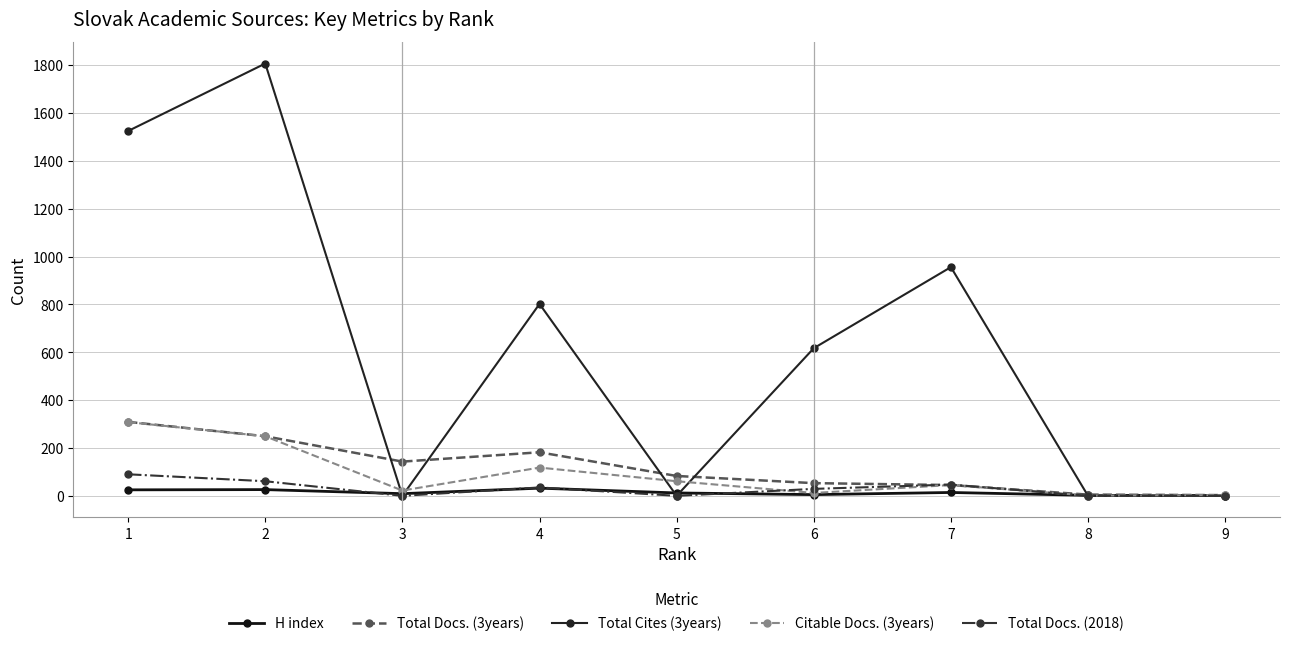

How many lines are shown in the chart?

5